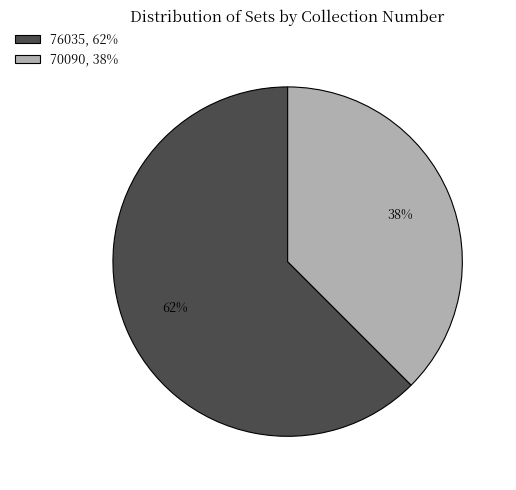

Which slice is the smallest?

70090